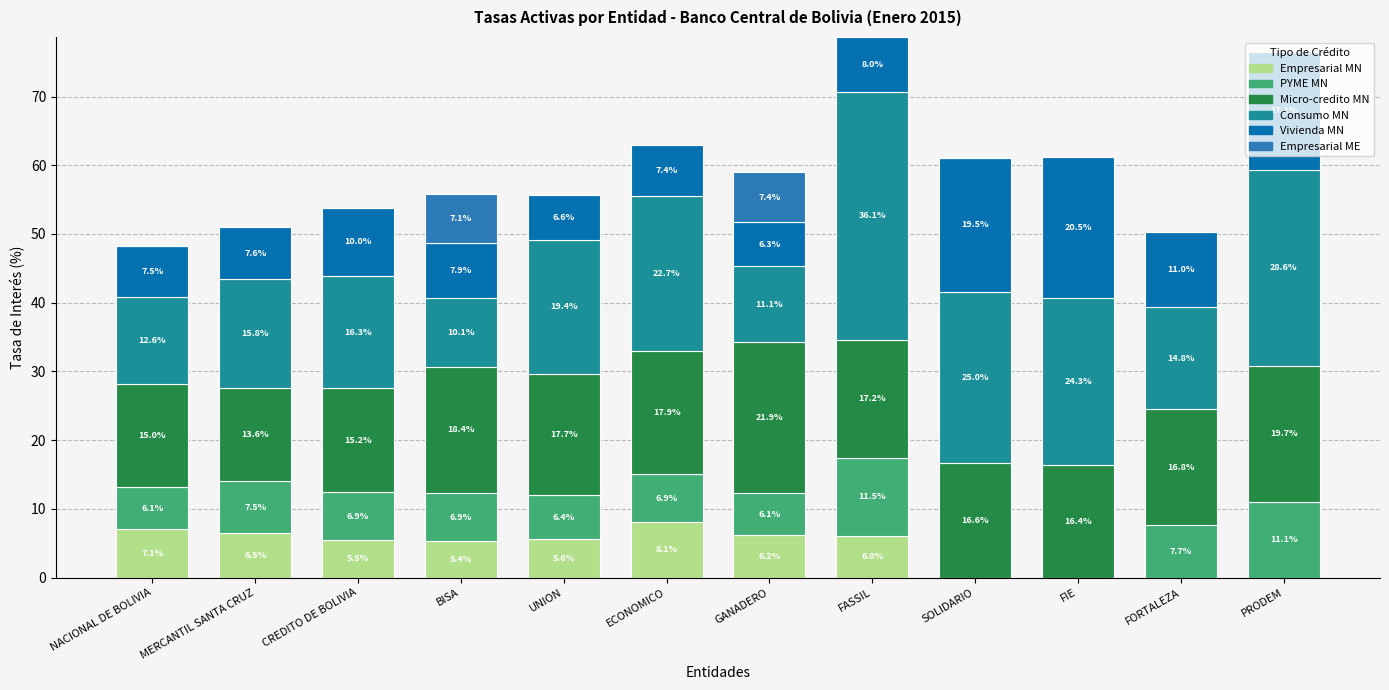

The PYME MN series shows 6.1 at NACIONAL DE BOLIVIA. True or false?

True